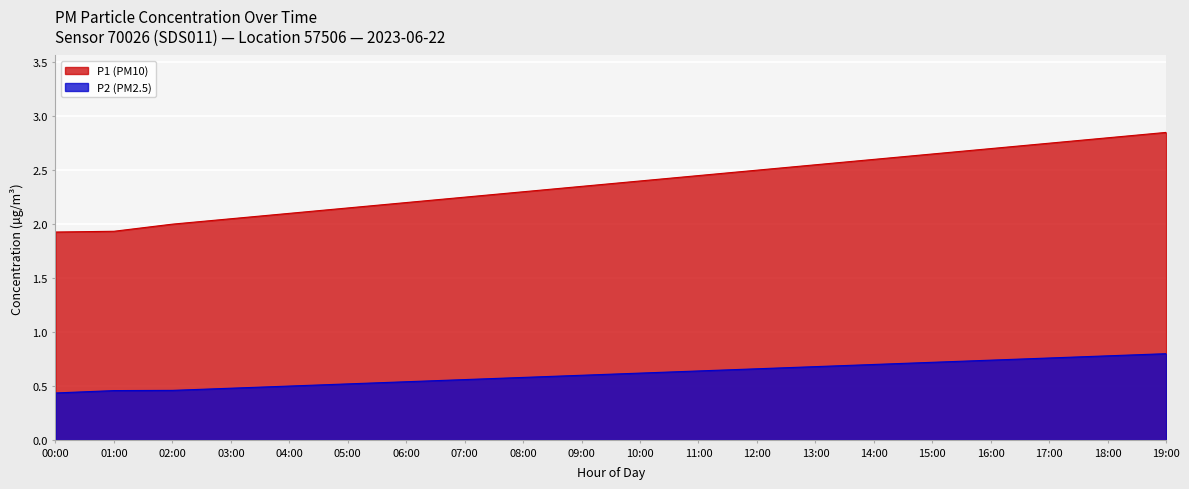

True or false: P1 (PM10) and P2 (PM2.5) intersect in this chart.

False